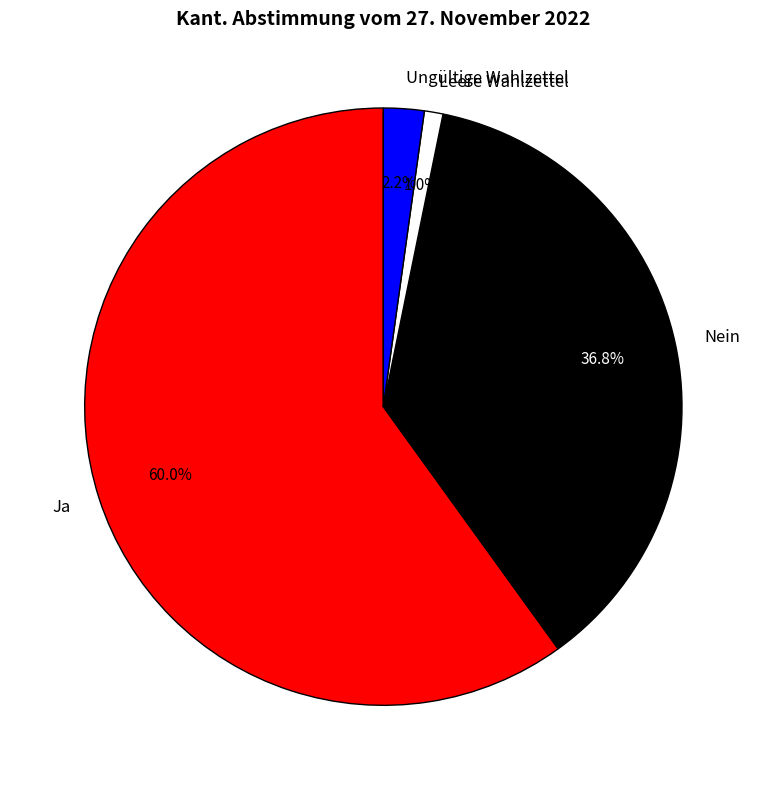

What portion of the pie excludes Leere Wahlzettel?

99.0%